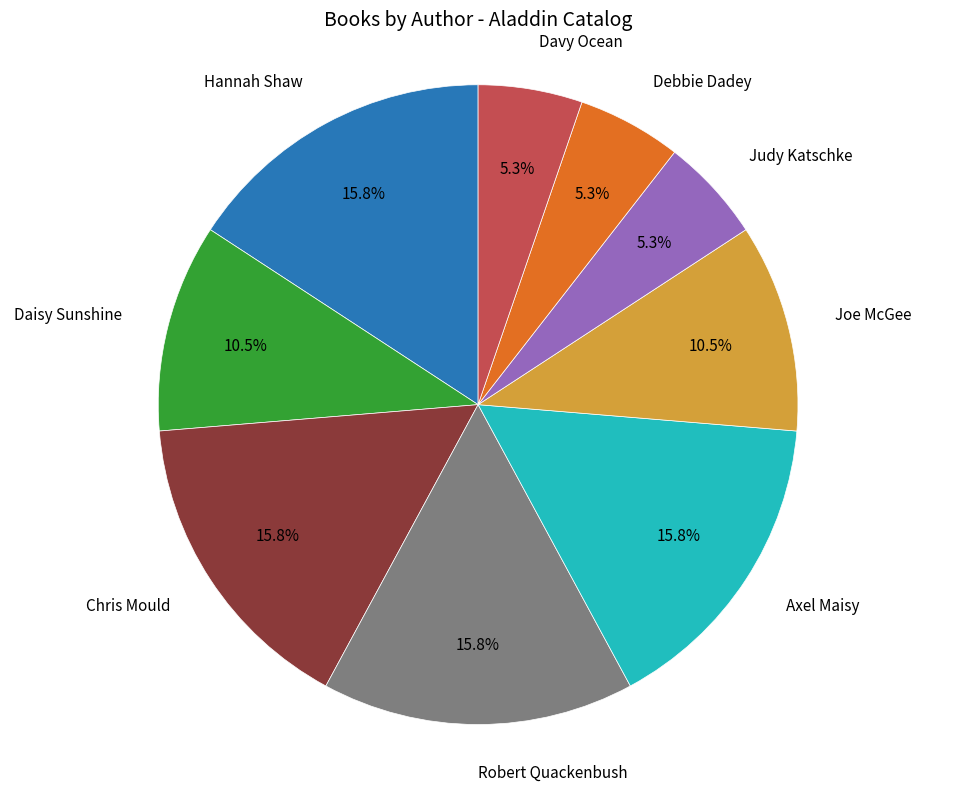

Is there a majority slice in this chart?

No